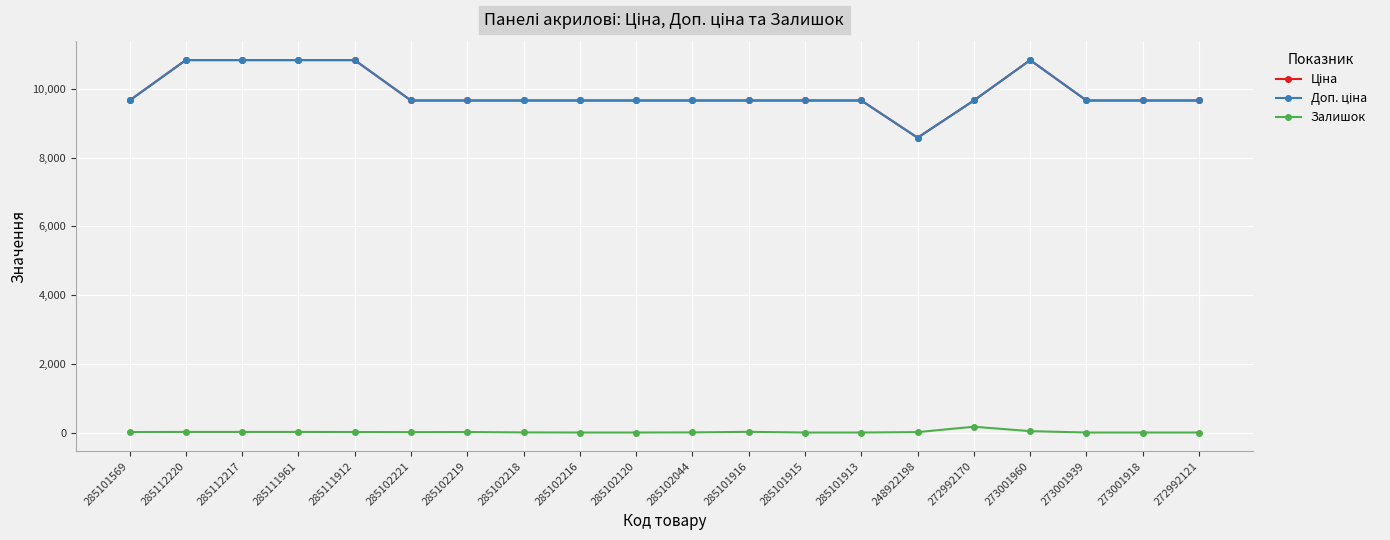

What is the total value across all series at 272992170?

19498.3